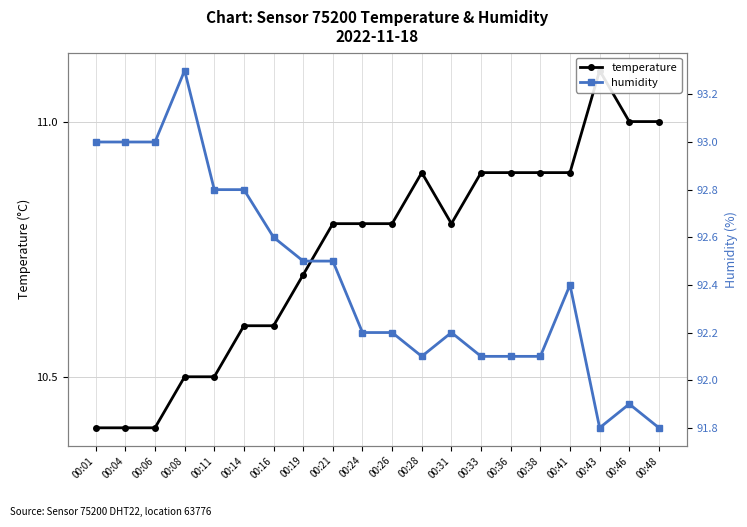

Which label corresponds to the largest value in the chart?

00:08